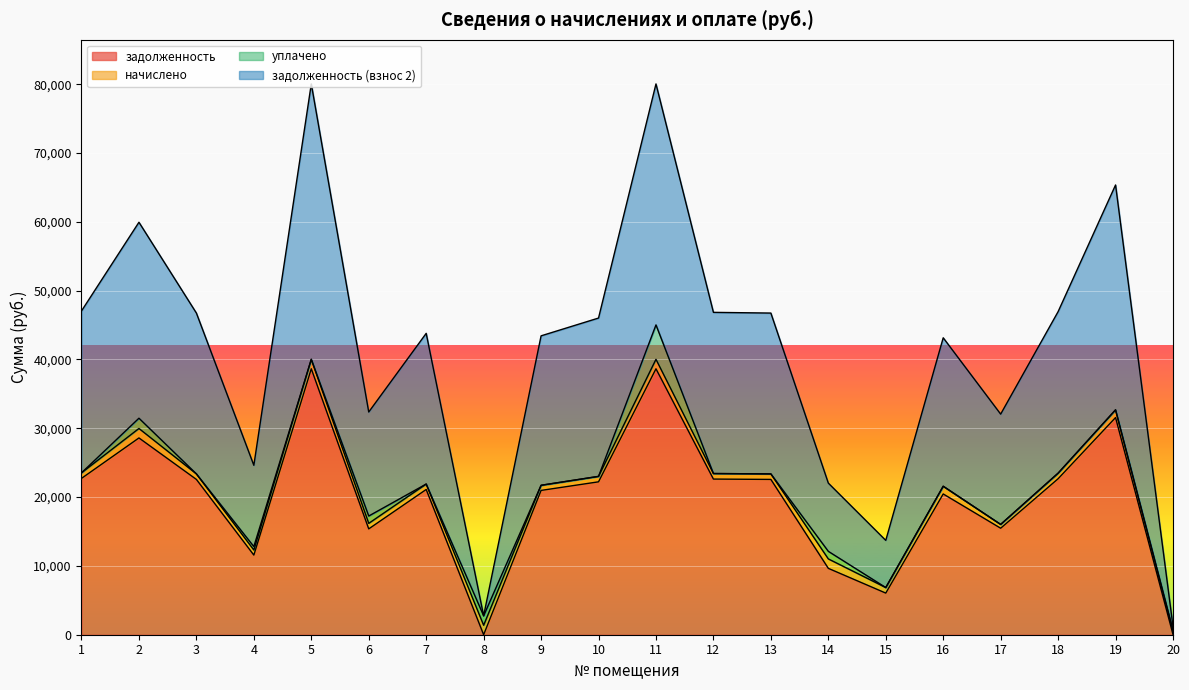

What is the value of the задолженность (взнос 2) point at the 16th from the left?

21576.0